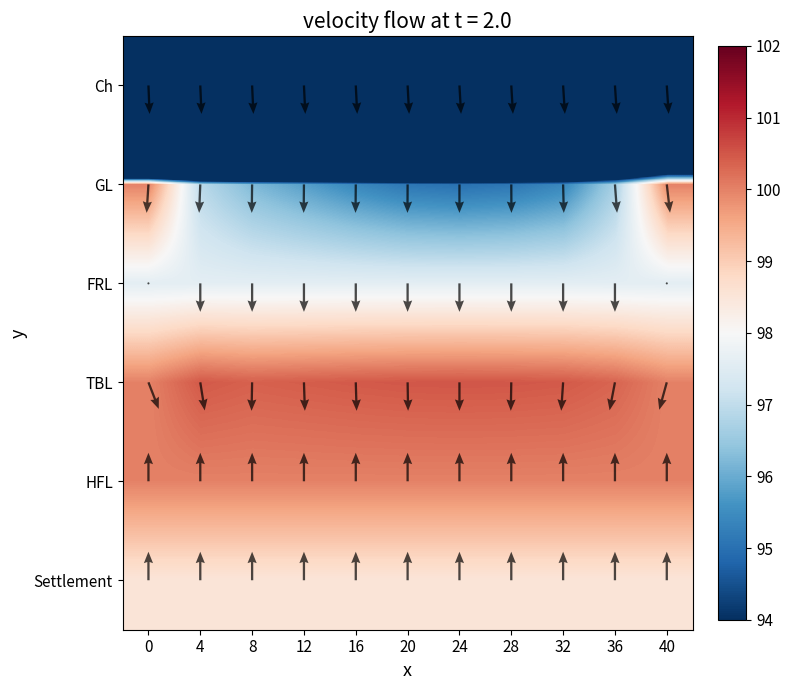

Which has a higher value, 12 or 40?

40